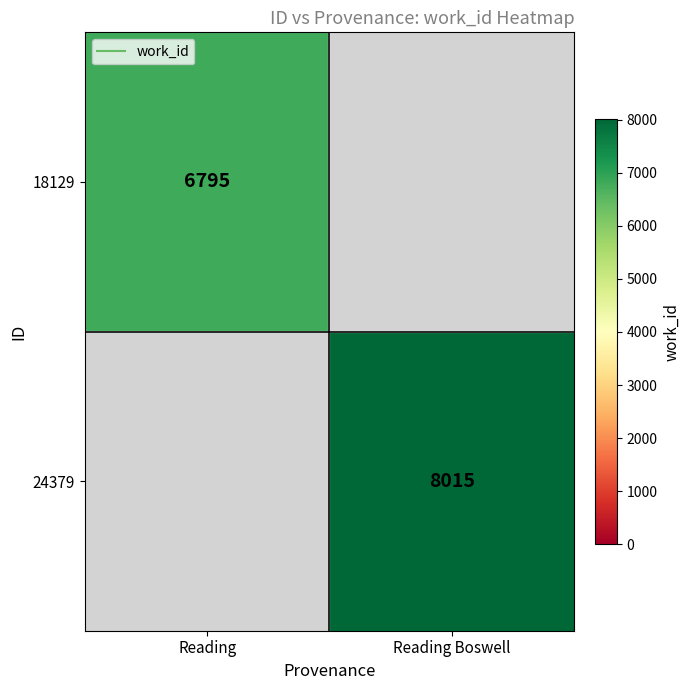

Rank the series by their average value, from lowest to highest.

18129, 24379